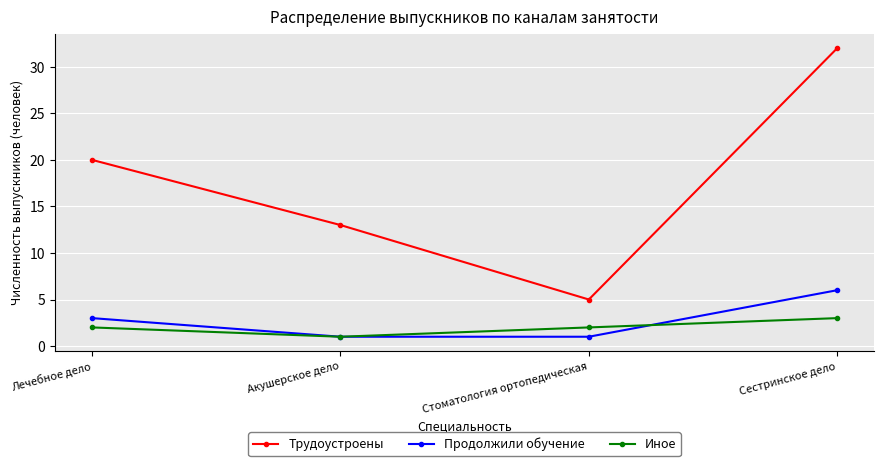

Rank the series at Стоматология ортопедическая from highest to lowest value.

Трудоустроены, Иное, Продолжили обучение